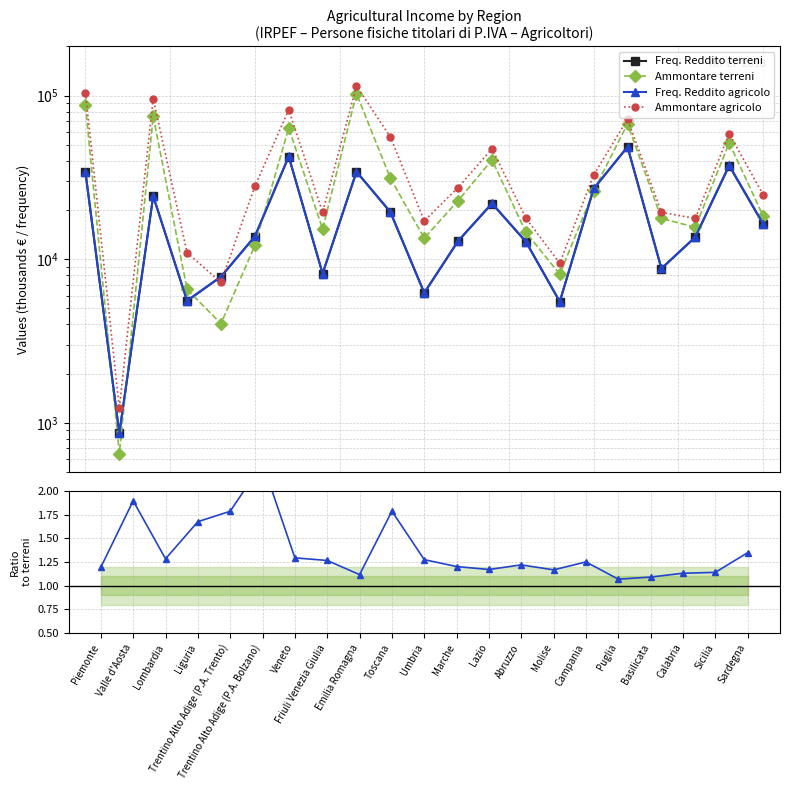

How many lines are shown in the chart?

5